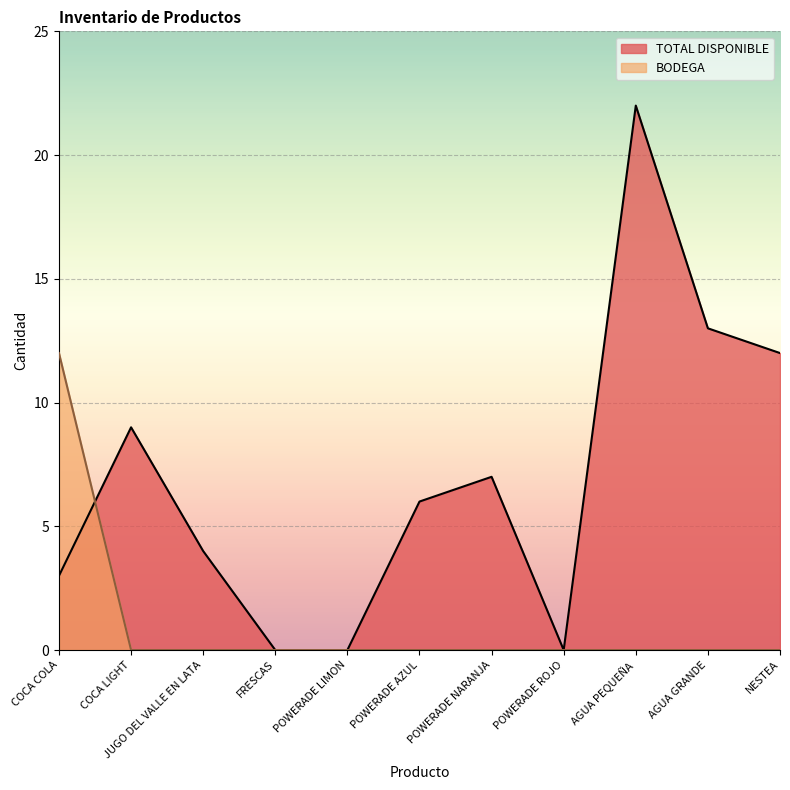

What position from the left is POWERADE ROJO?

8